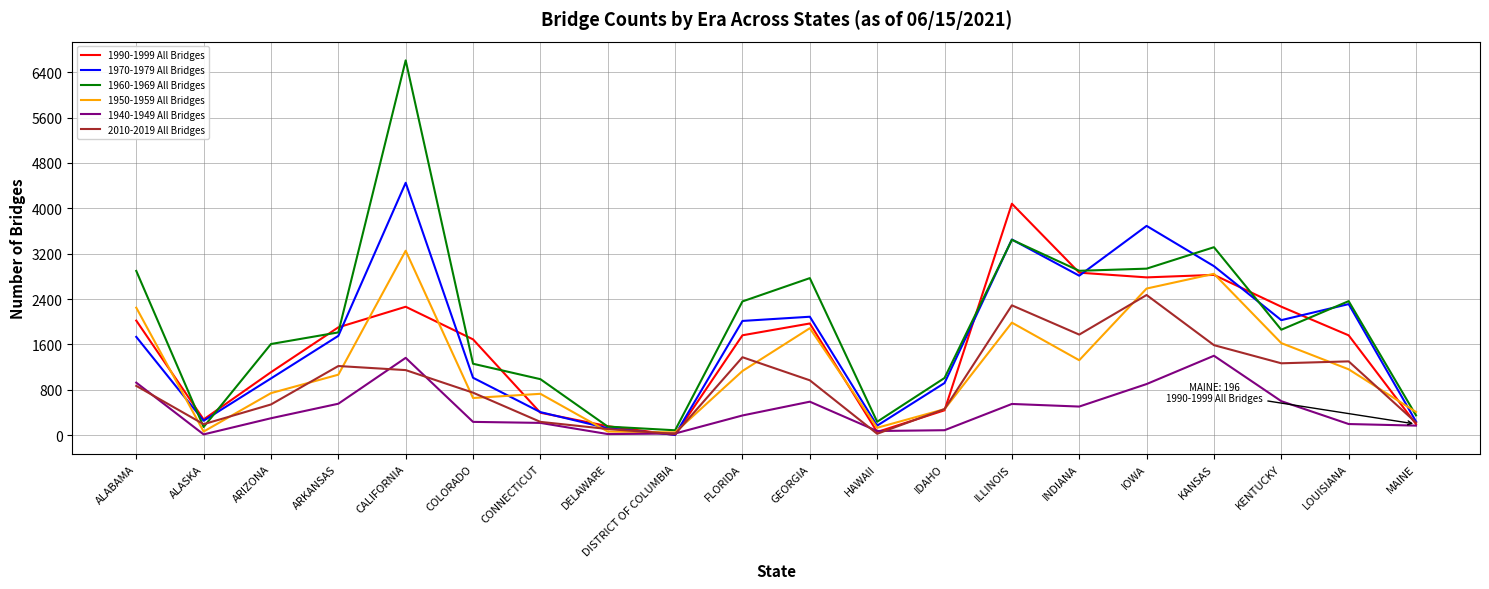

The value of 1970-1979 All Bridges at ARKANSAS is 2972. True or false?

False